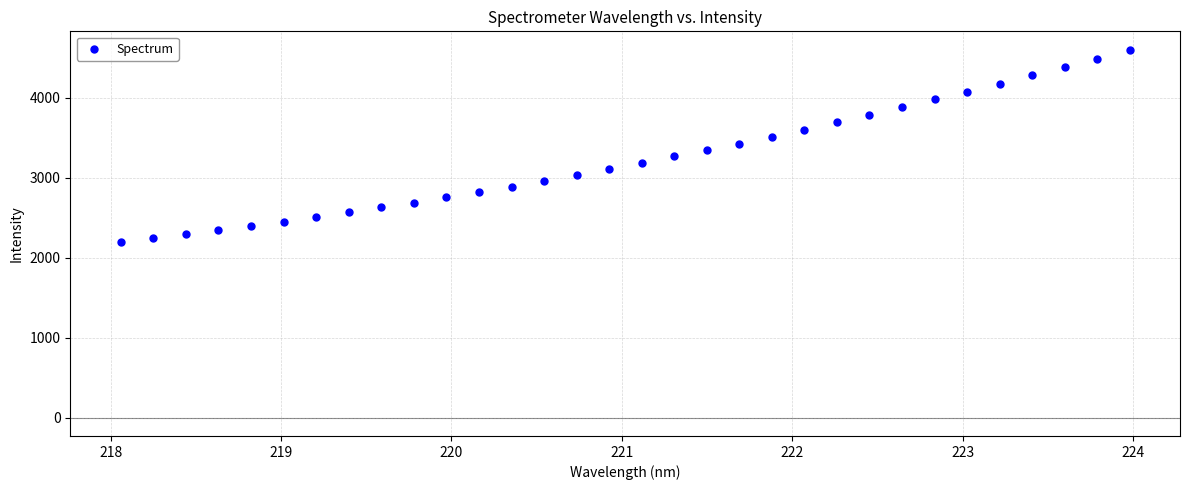

What is the range of Y values (max minus min)?

2404.9